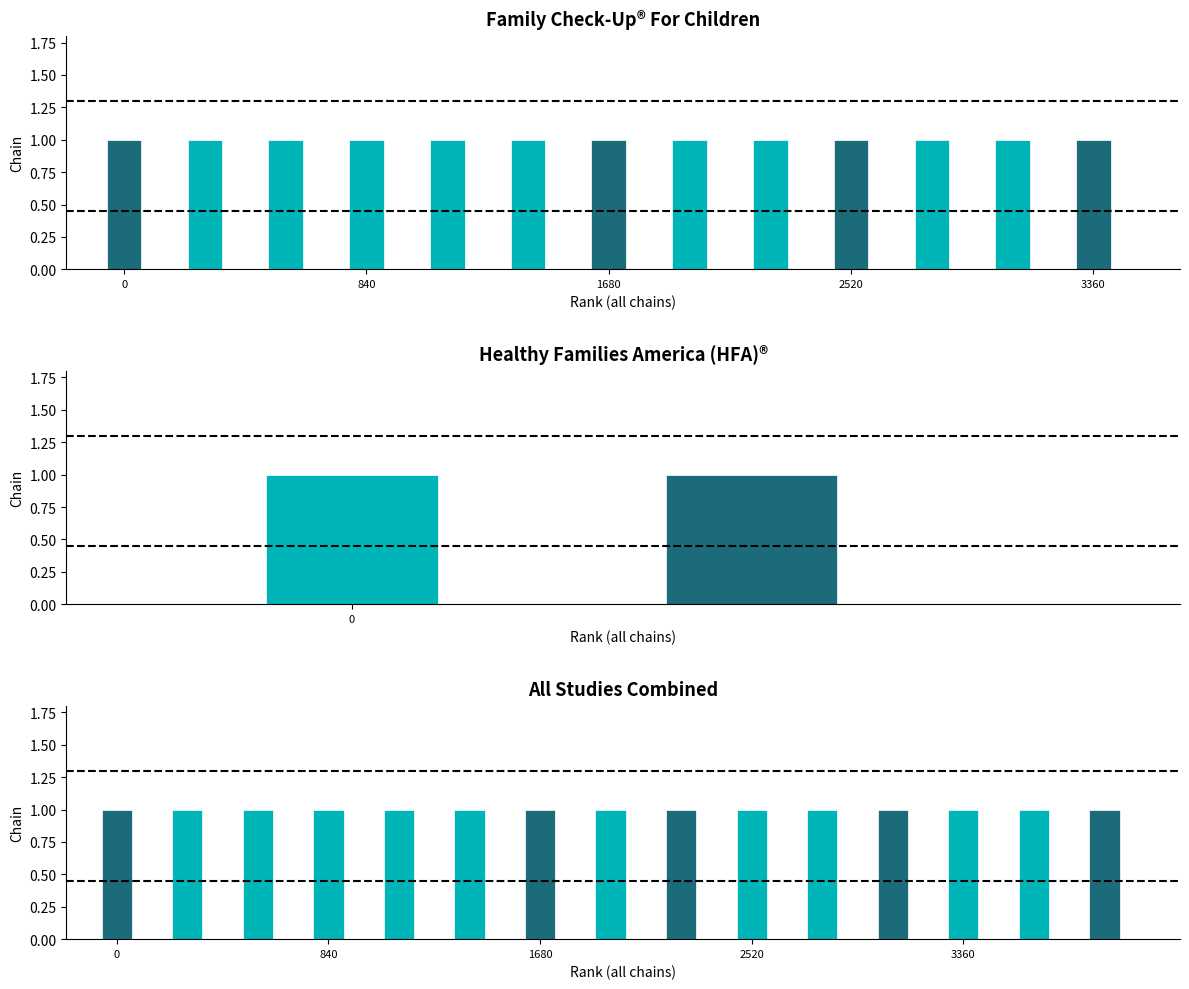

Reading left to right, what are all the values shown in this chart?

High: 0	1	1	1	1	1	0	1	0	1	1	0	1	1	0
Moderate: 1	0	0	0	0	0	1	0	1	0	0	1	0	0	1